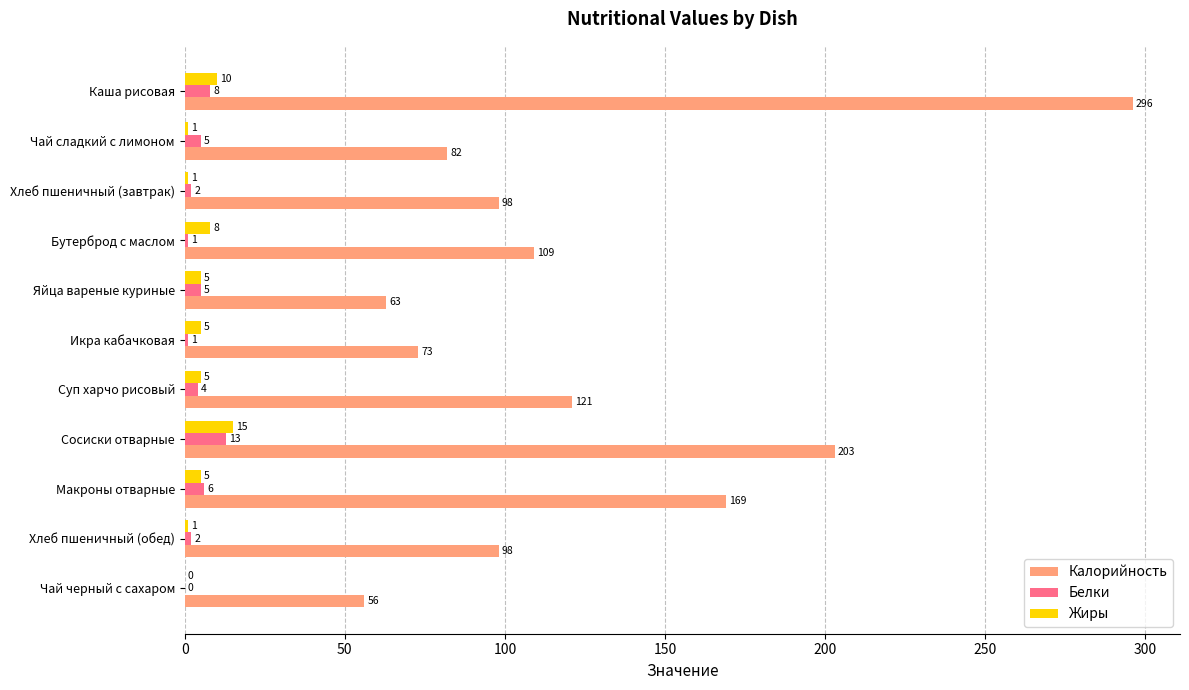

The Белки series shows 8 at Каша рисовая. True or false?

True